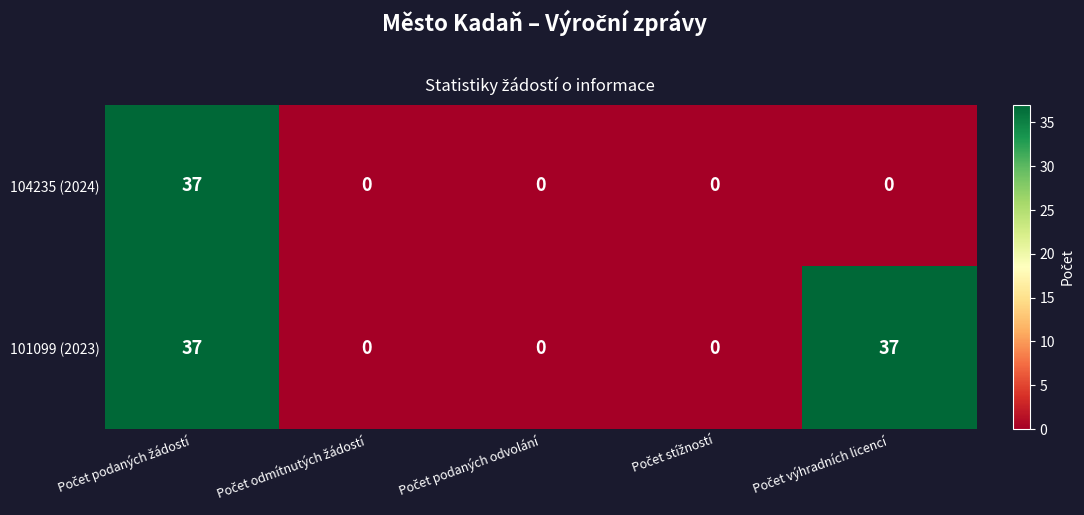

Which series has the largest total across all categories?

101099 (2023)